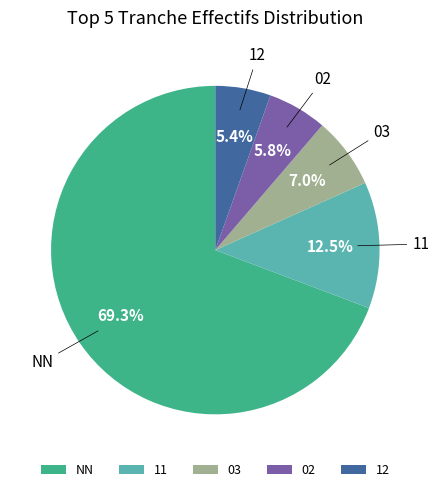

Which slice is the largest?

NN